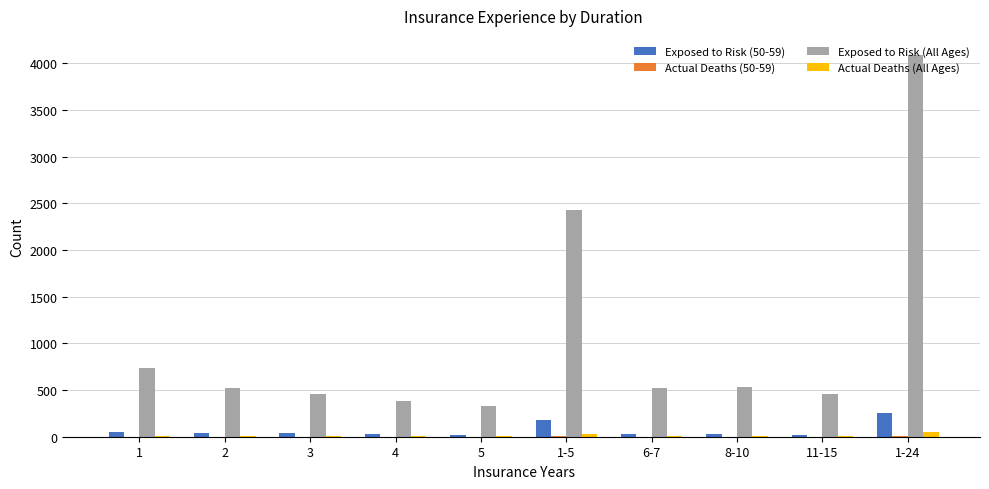

At which category is the sum across all series the highest?

1-24